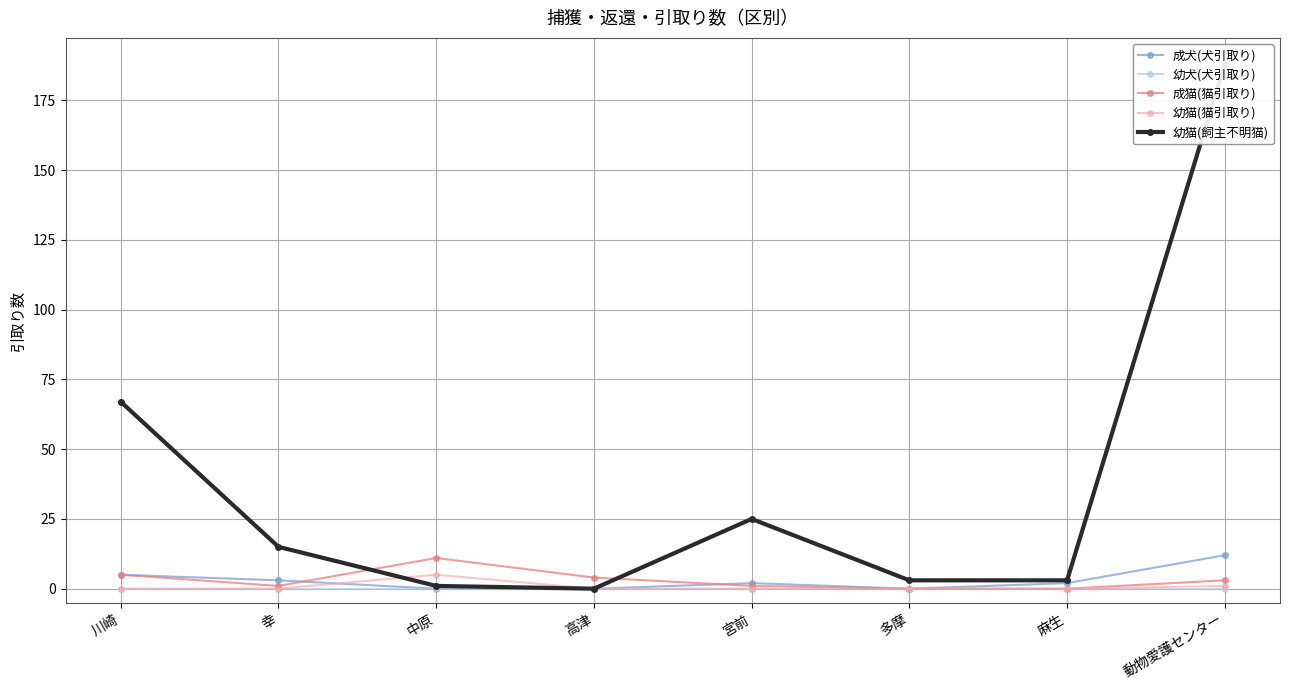

What is the label of the 5th point from the right?

高津